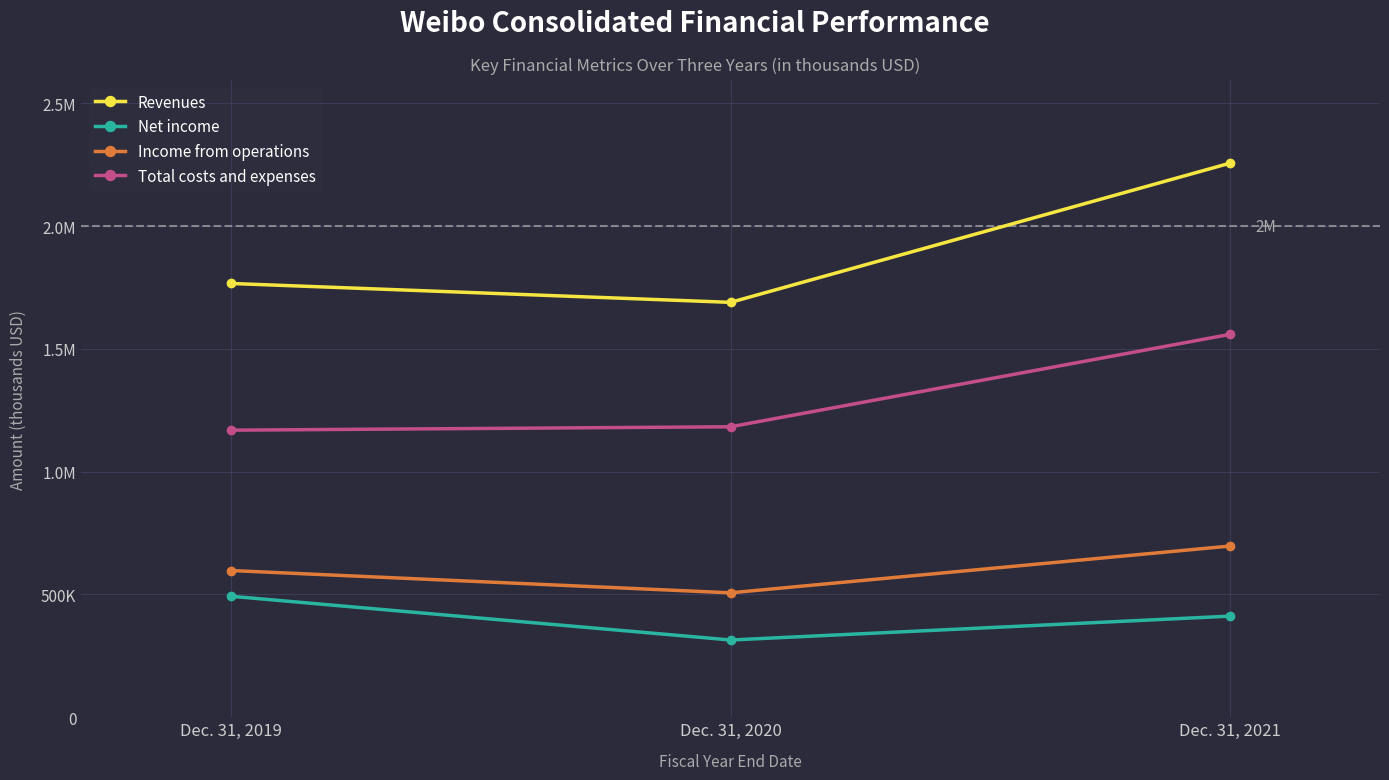

Which category has the lowest value across all series?

Dec. 31, 2020